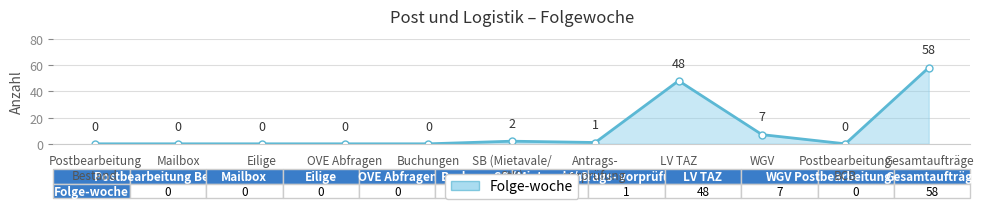

The value at Gesamtaufträge is 58. True or false?

True